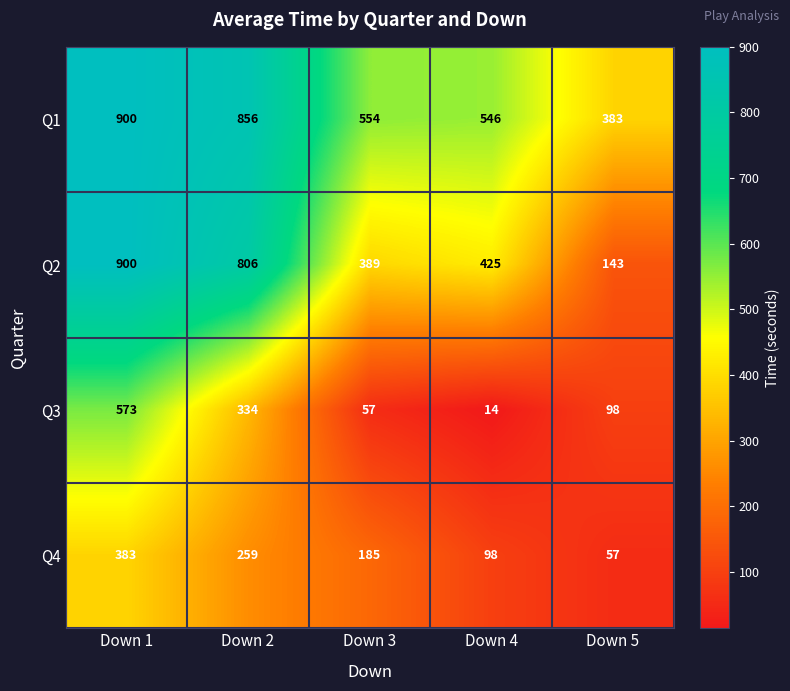

Rank the series at Down 4 from highest to lowest value.

Q1, Q2, Q4, Q3